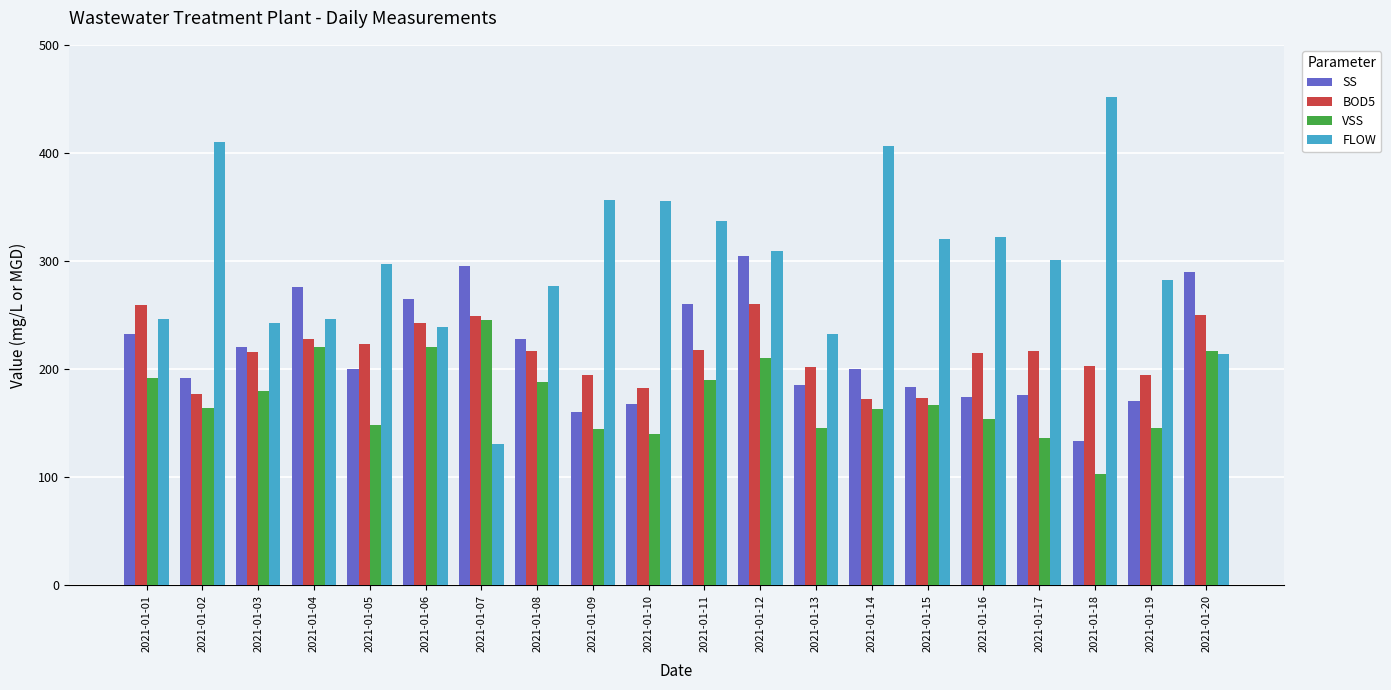

True or false: SS has a value of 261 at 2021-01-09.

False